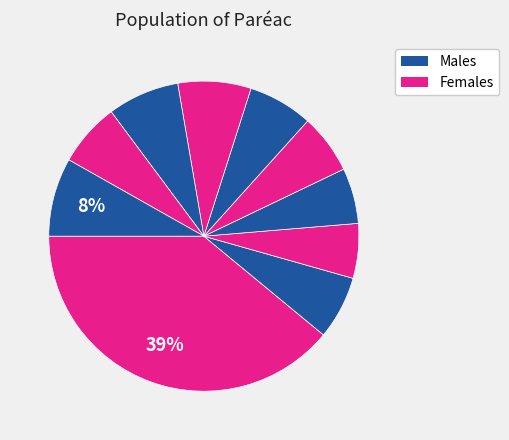

How many segments does this pie chart have?

10